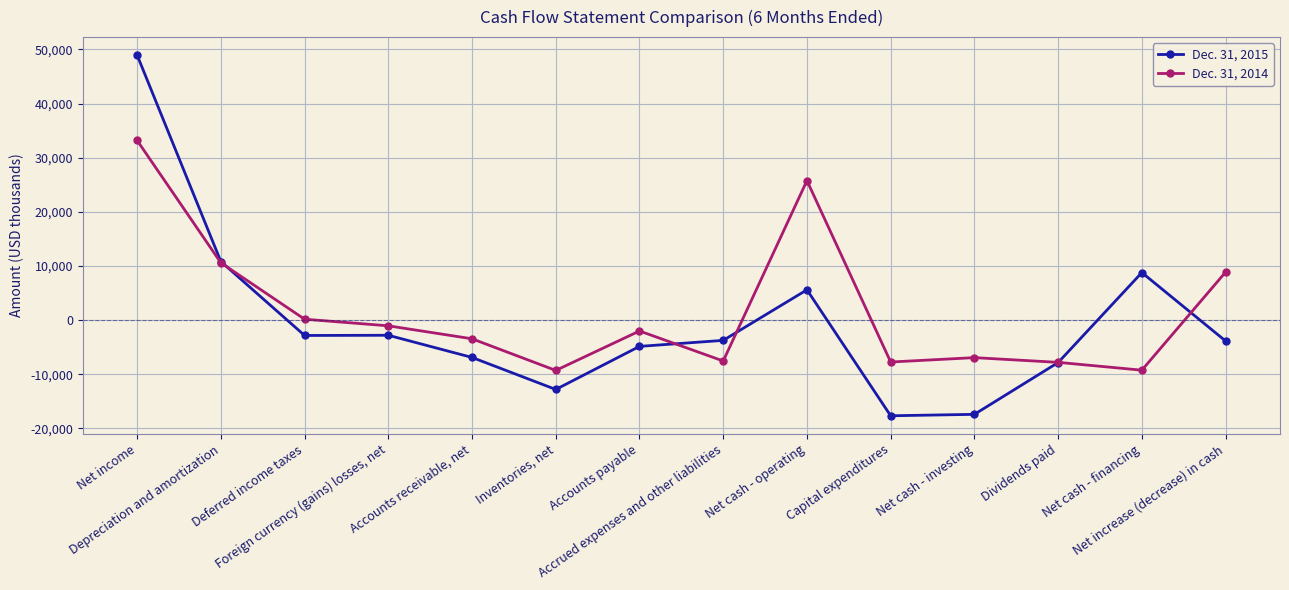

What is the difference between the second highest and second lowest values in the Dec. 31, 2014 series?

35000